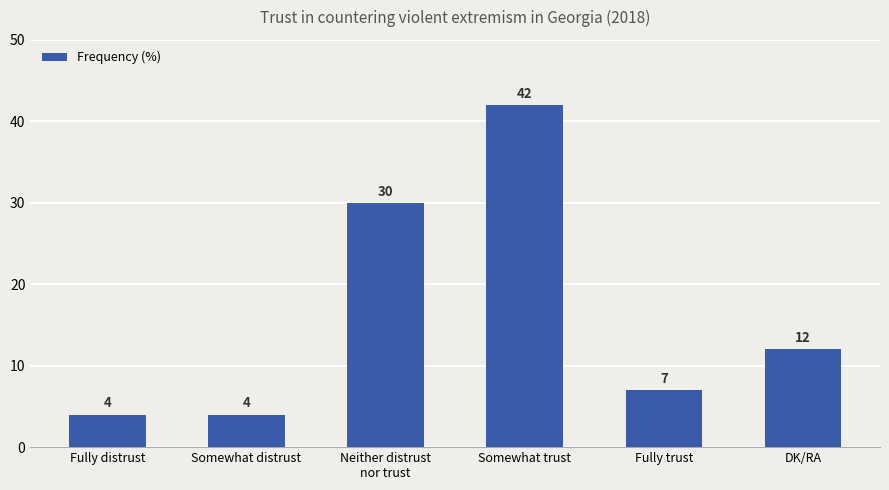

Is it true that the value at DK/RA is 20?

False